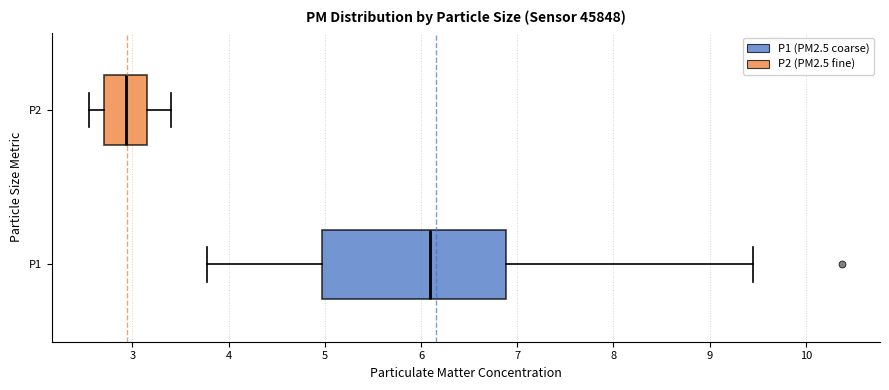

Reading bottom to top, read every box against the x-axis: the position of its median line, the range the box covers, and the ends of its whiskers. The values are not printed on the chart, so give them approximately, as read against the axis.

P1: median 6.1, box 5.0 to 6.9, whiskers 3.8 to 9.5
P2: median 2.9, box 2.7 to 3.2, whiskers 2.6 to 3.4